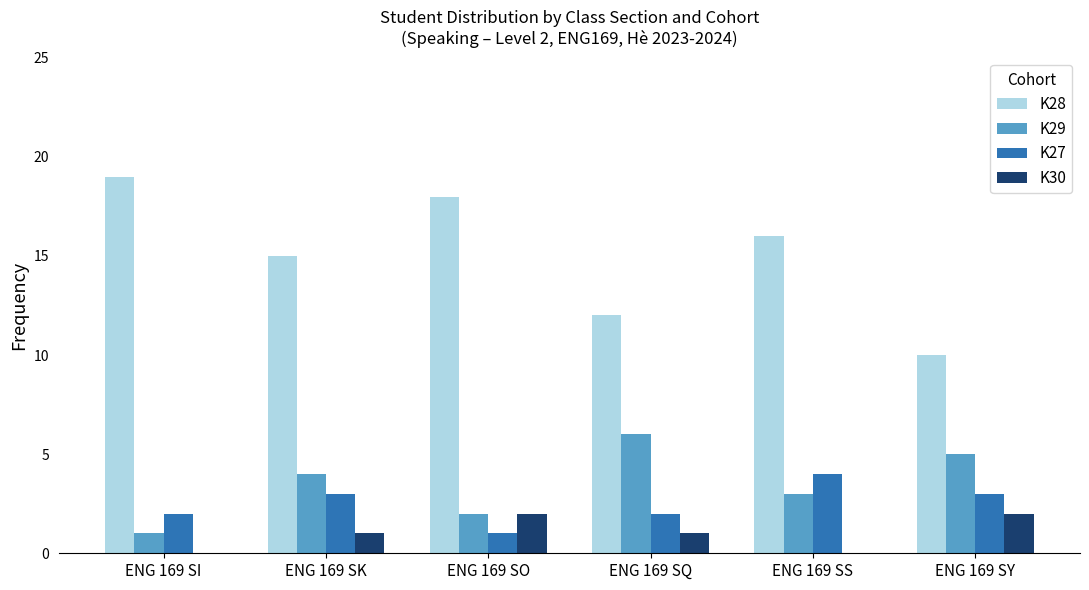

Count the K28 values in the range 12 to 18.

4